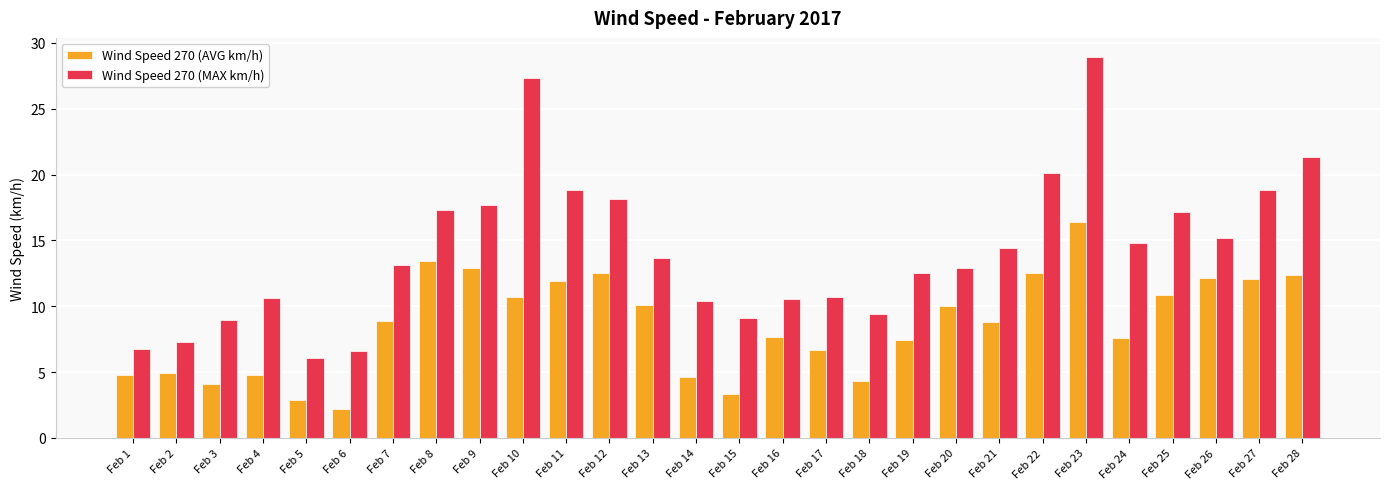

Which series has the widest spread of values?

Wind Speed 270 (MAX km/h)